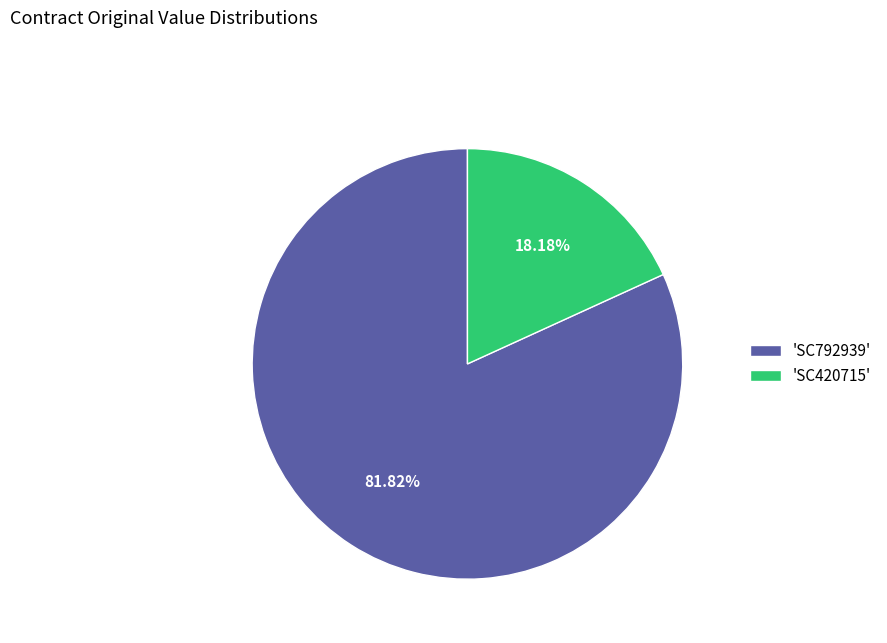

Rank the categories by value from highest to lowest.

'SC792939', 'SC420715'